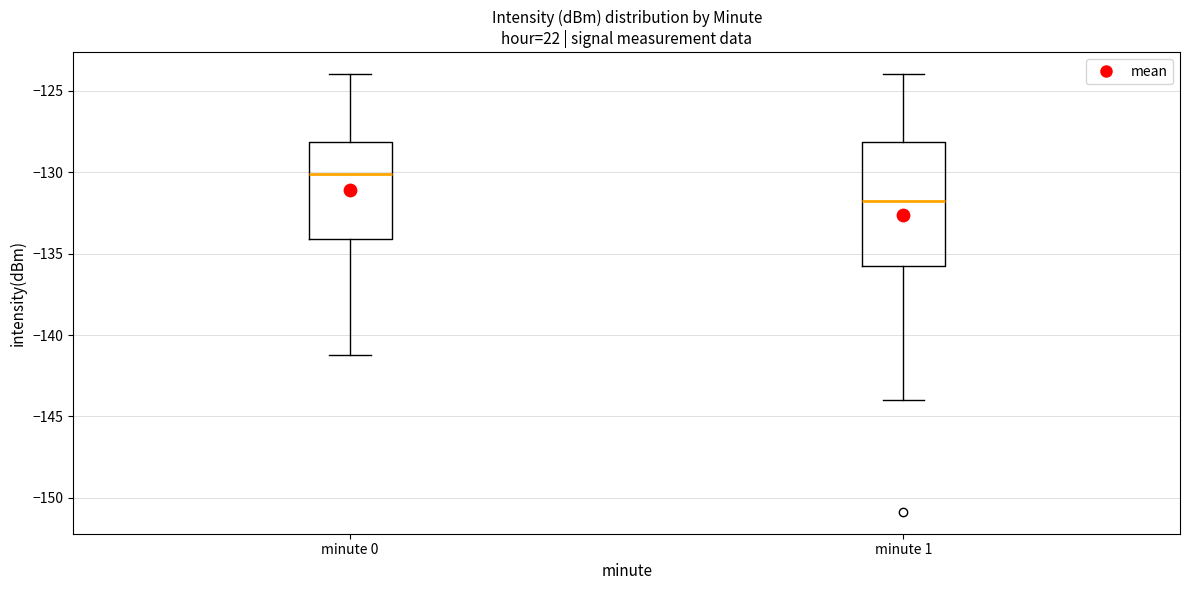

Reading left to right, transcribe this box plot: for each box, give where its median line is, the range the box spans, and where its two whiskers end, as read against the y-axis. The values are not printed on the chart, so give them approximately, as read against the axis.

minute 0: median -130.0, box -134.0 to -128.0, whiskers -141.0 to -124.0
minute 1: median -132.0, box -135.5 to -128.0, whiskers -144.0 to -124.0